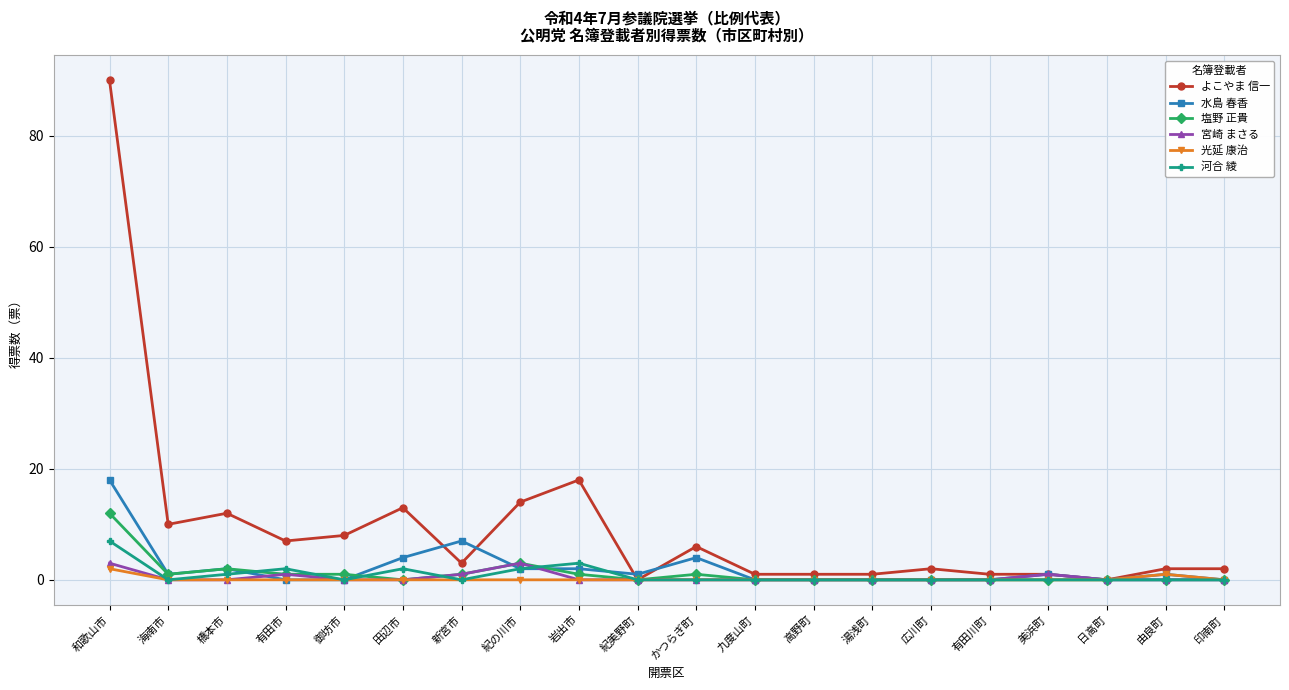

What is the label of the 12th point from the left?

九度山町